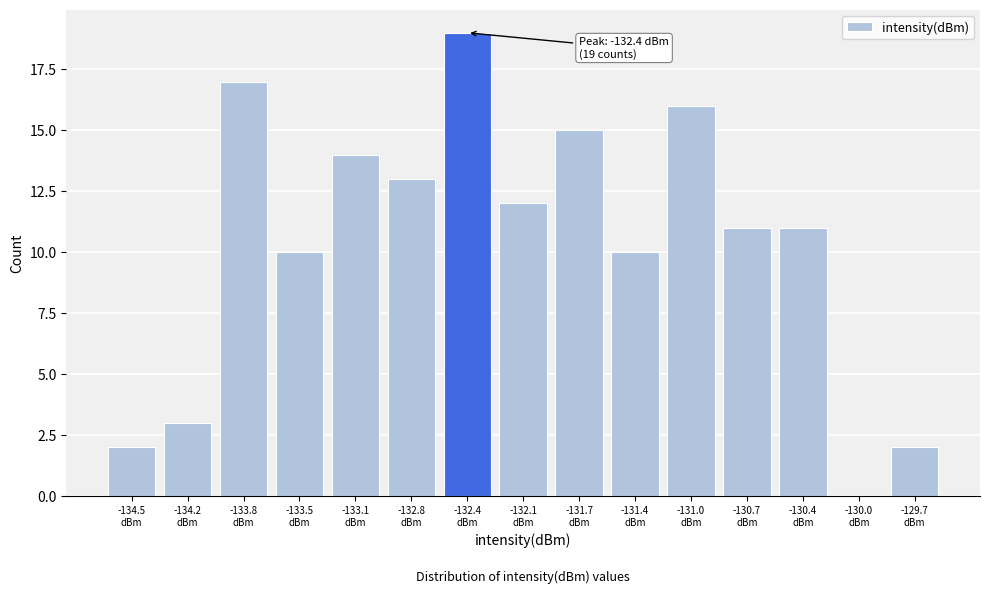

What is the sum of all values?

155